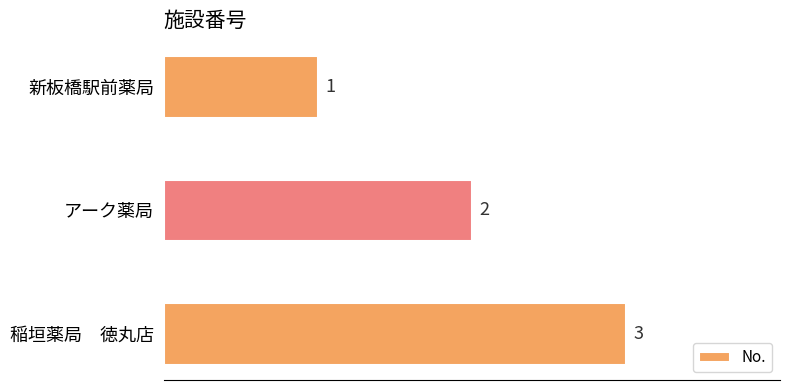

Does the chart contain stacked bars?

No